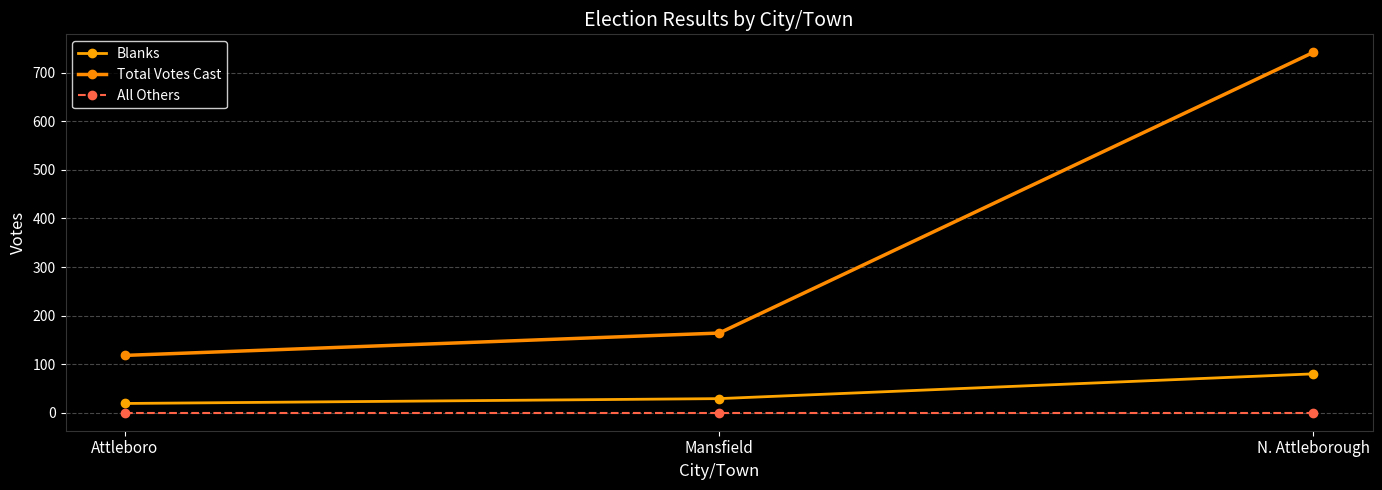

Between Mansfield and N. Attleborough, which series saw the biggest shift?

Total Votes Cast